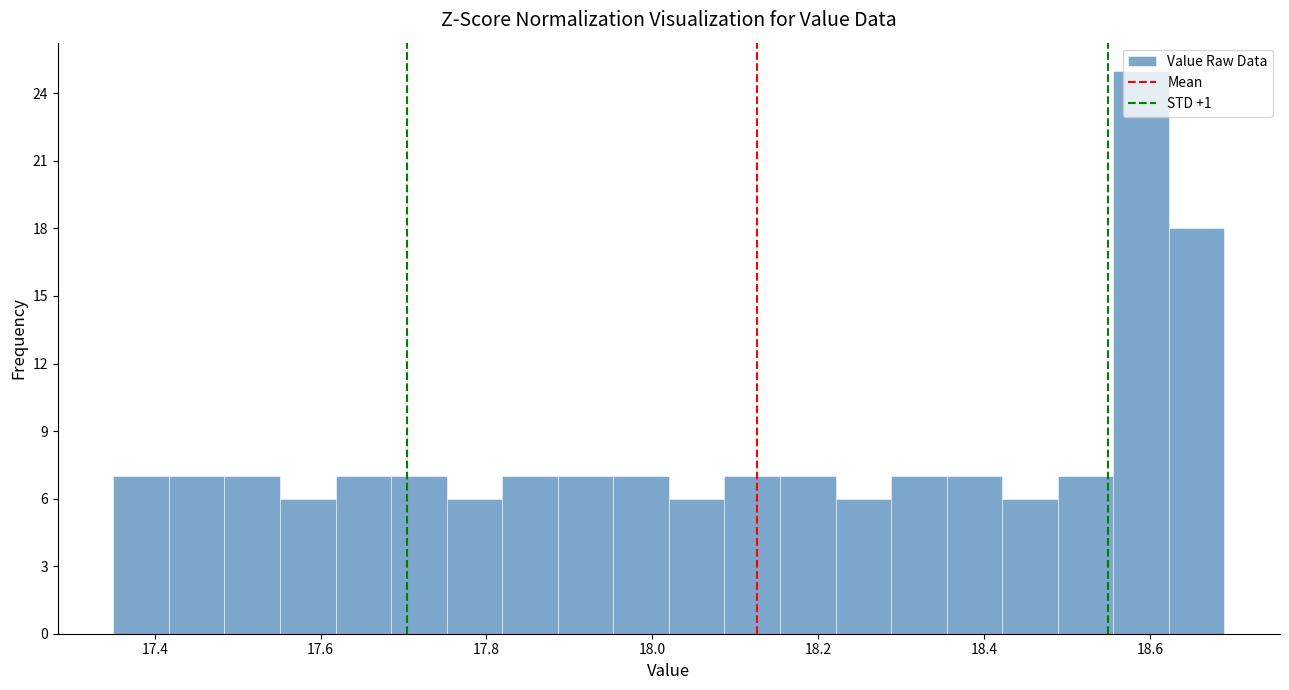

Read against the x-axis, roughly where is the centre of the tallest bar?

18.58